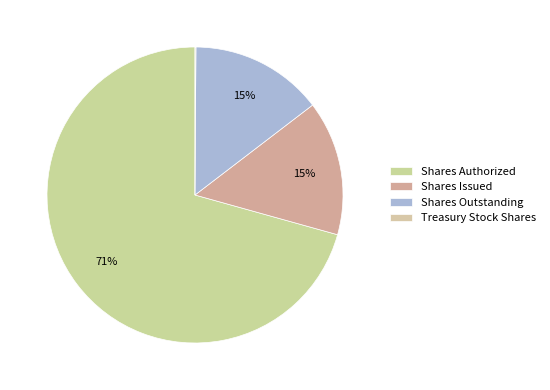

What is the majority slice?

Shares Authorized